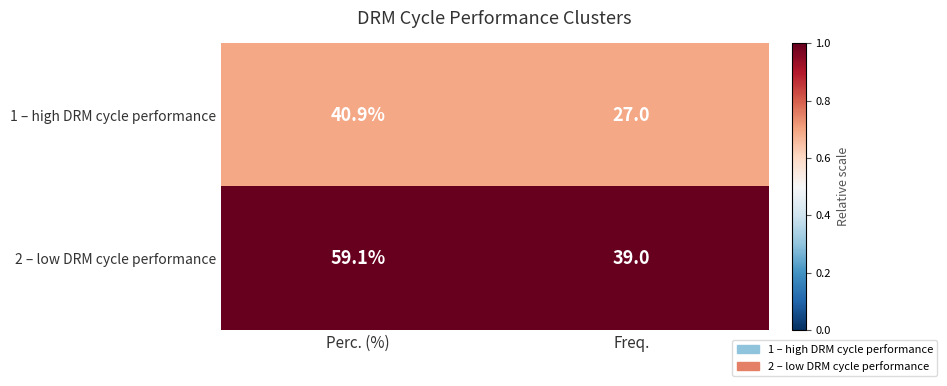

The 1 – high DRM cycle performance series shows 40.9 at Perc. (%). True or false?

True